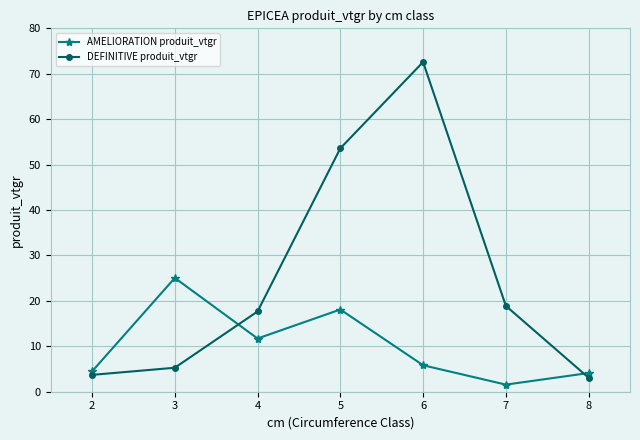

Does the chart have visible grid lines?

Yes